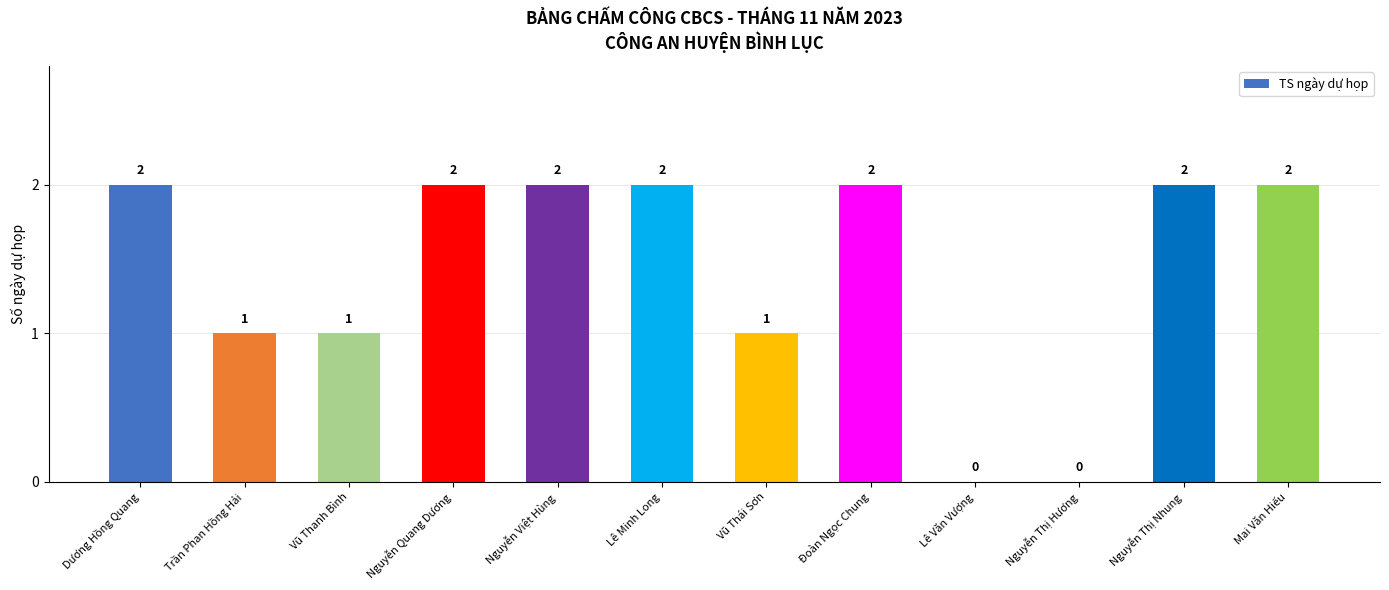

Approximately how many times larger is the value at Dương Hồng Quang compared to Mai Văn Hiếu?

1.0